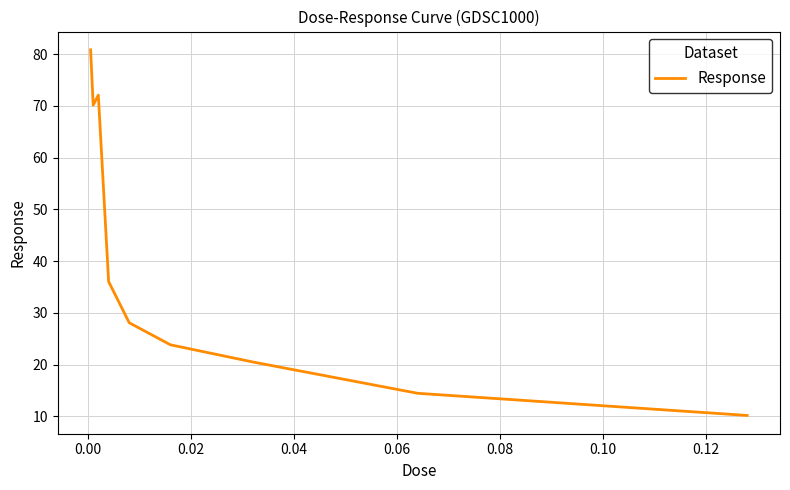

What is the smallest value displayed?

10.2